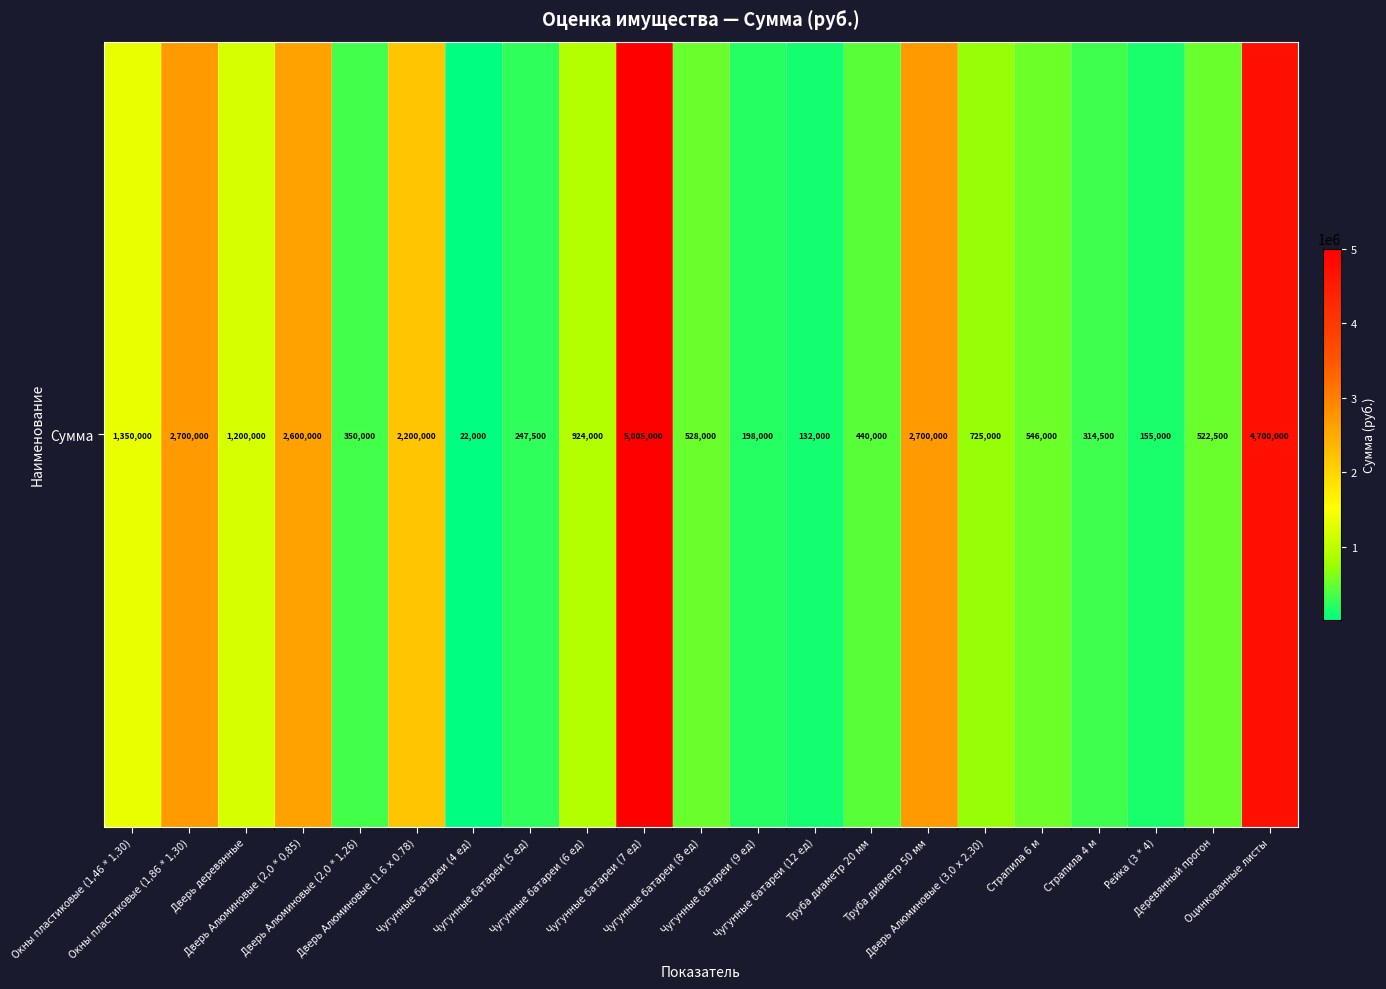

What value does the data have at Дверь Алюминовые (1.6 х 0.78)?

2200000